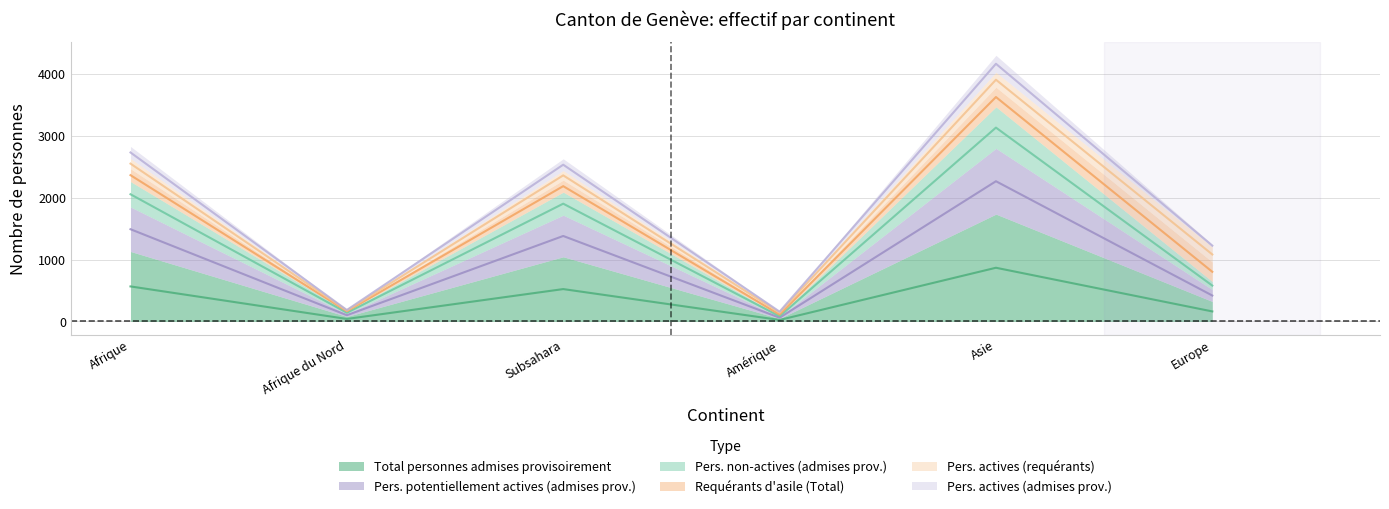

At which category does Pers. potentiellement actives (admises prov.) reach its first local valley?

Afrique du Nord